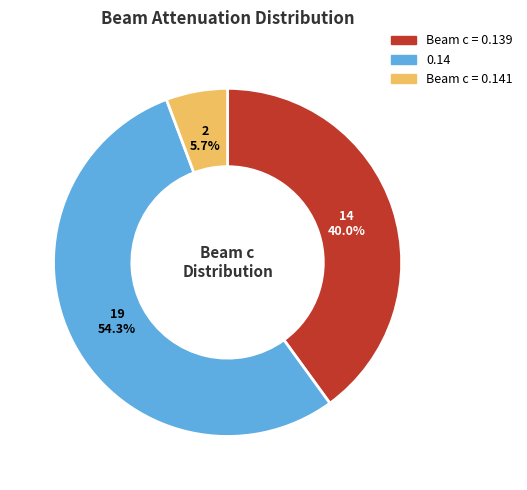

How many segments does this pie chart have?

3